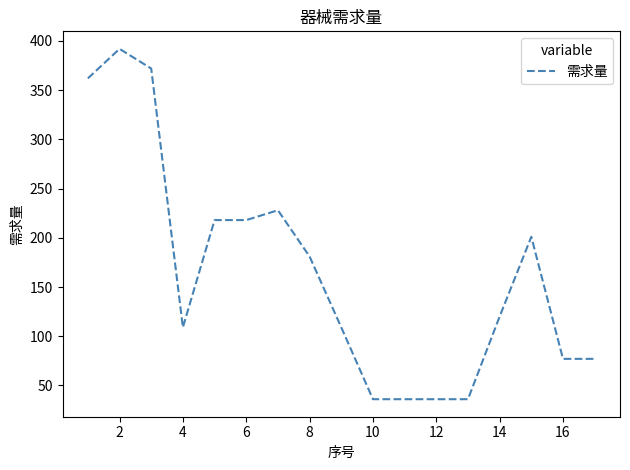

Count the number of categories in the chart.

17